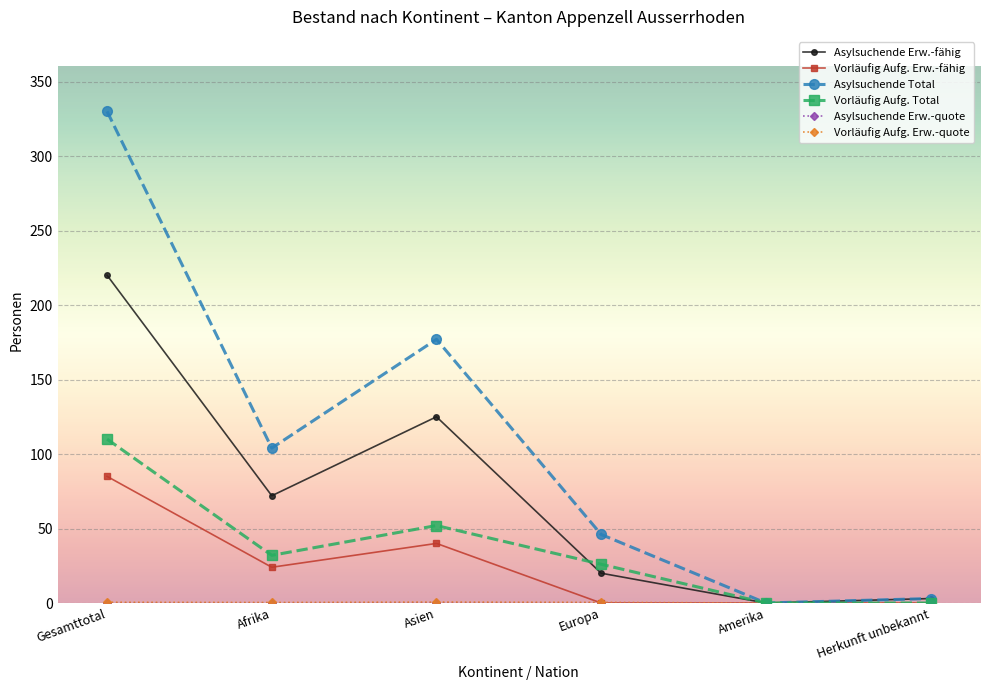

True or false: Asylsuchende Total has a value of -153.4 at Amerika.

False